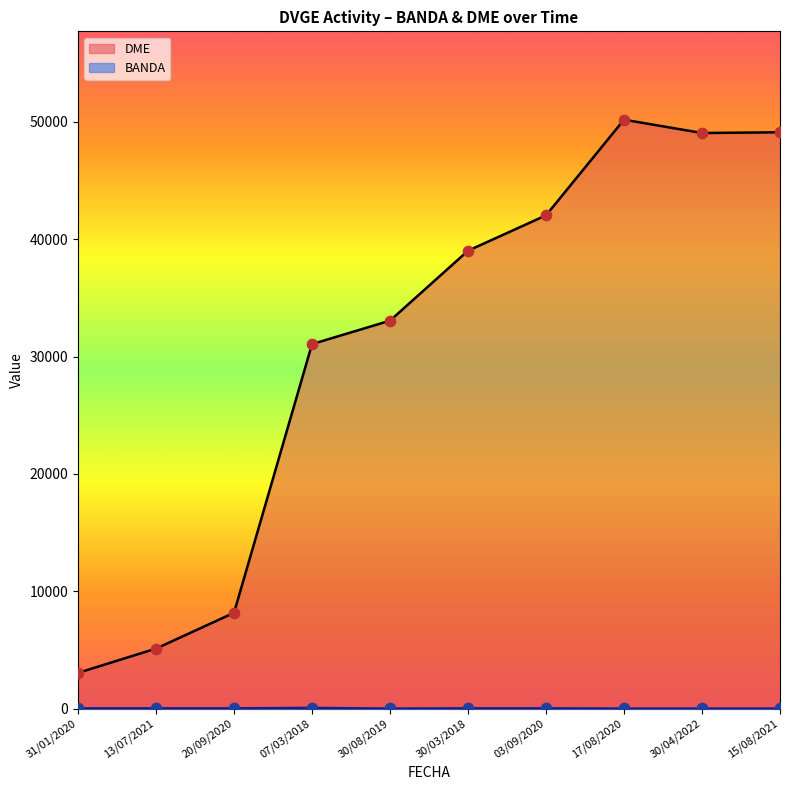

Is the value of BANDA at 17/08/2020 greater than the value of DME at 31/01/2020?

No